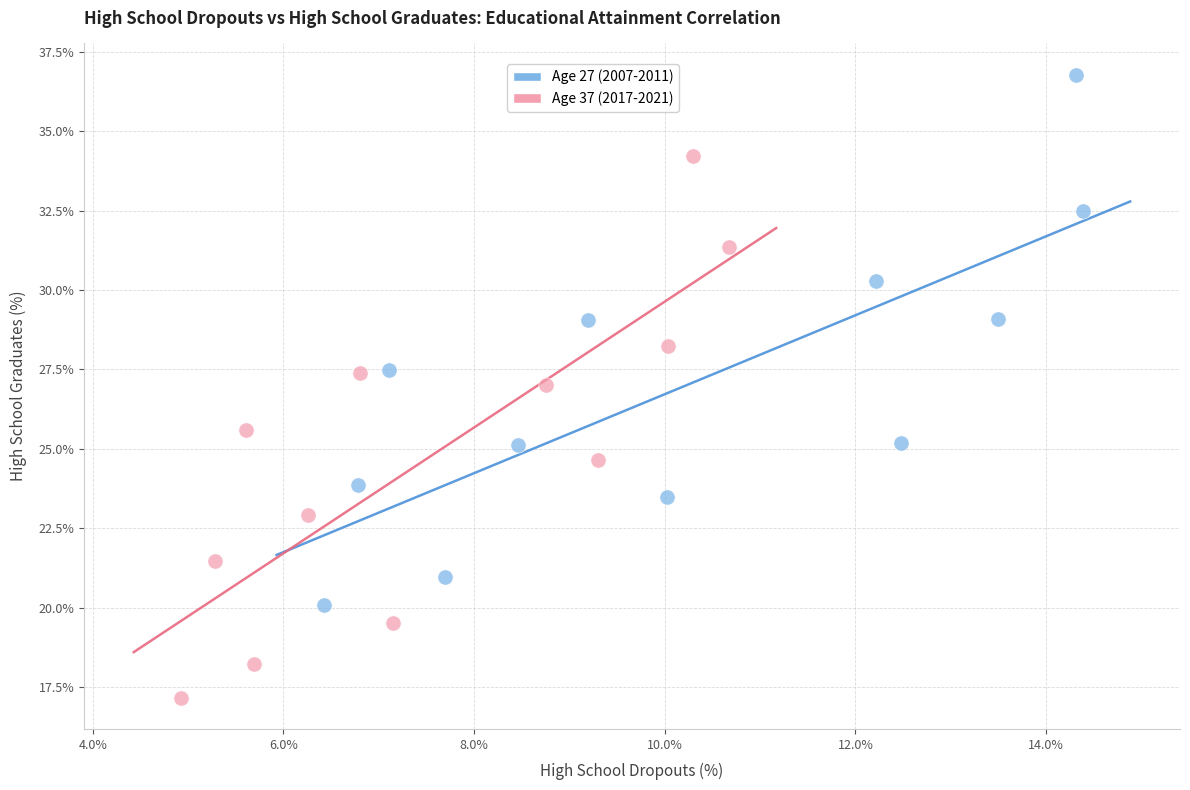

Which series contains the lowest Y value?

Age 37 (2017-2021)